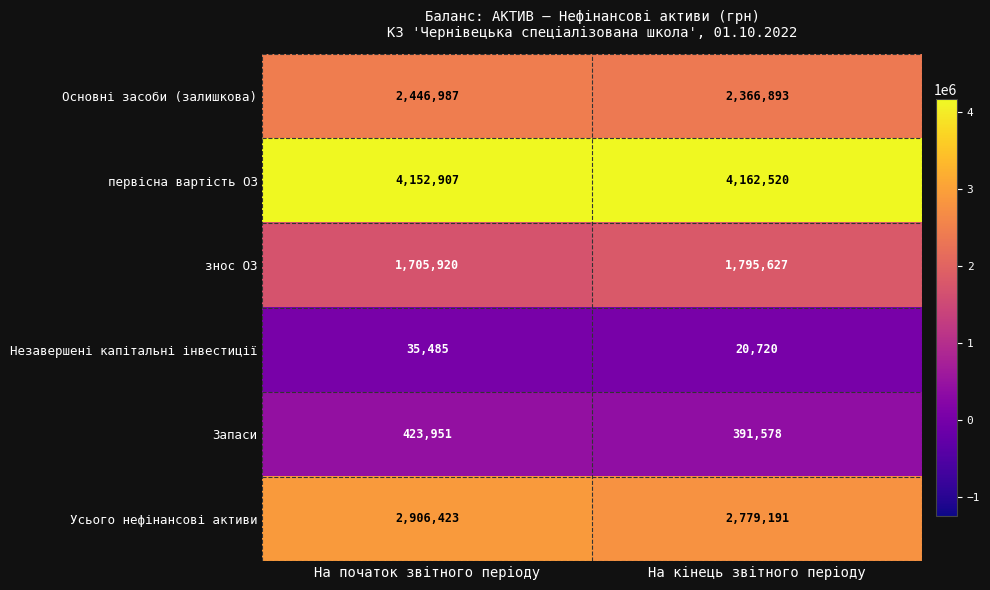

Which series has the largest total across all categories?

первісна вартість ОЗ